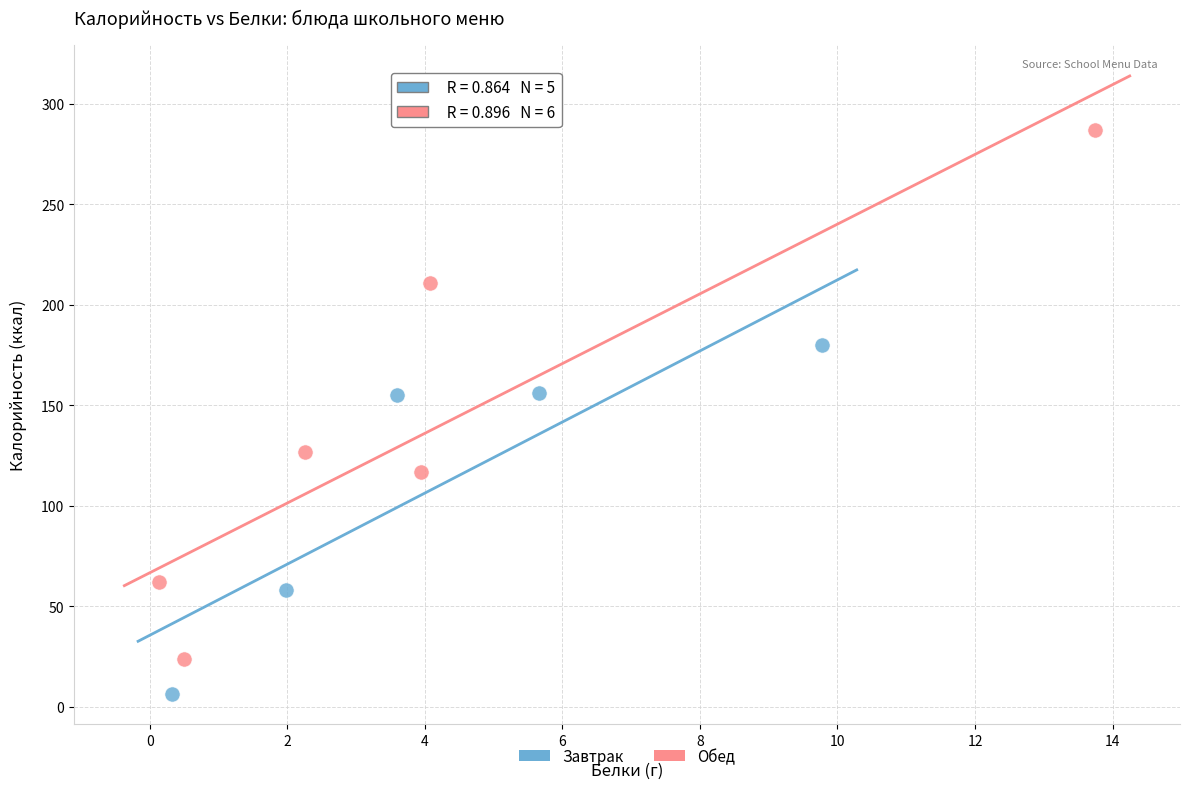

Which series reaches the minimum Y coordinate?

Завтрак